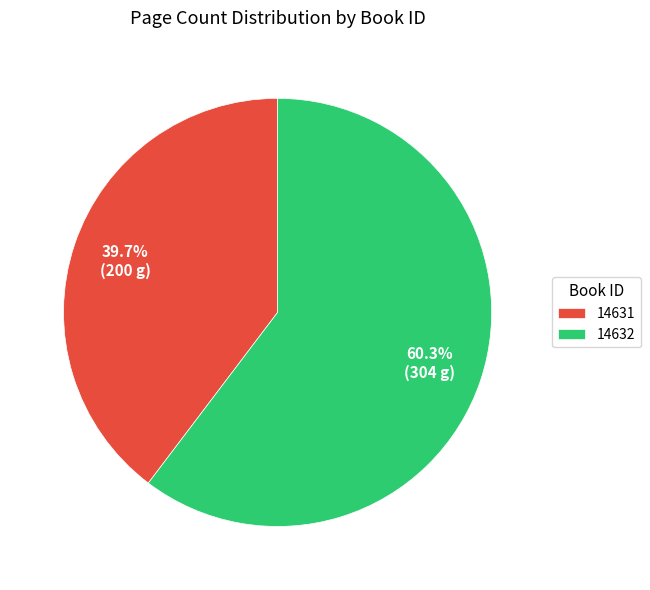

Which slice is the largest?

14632